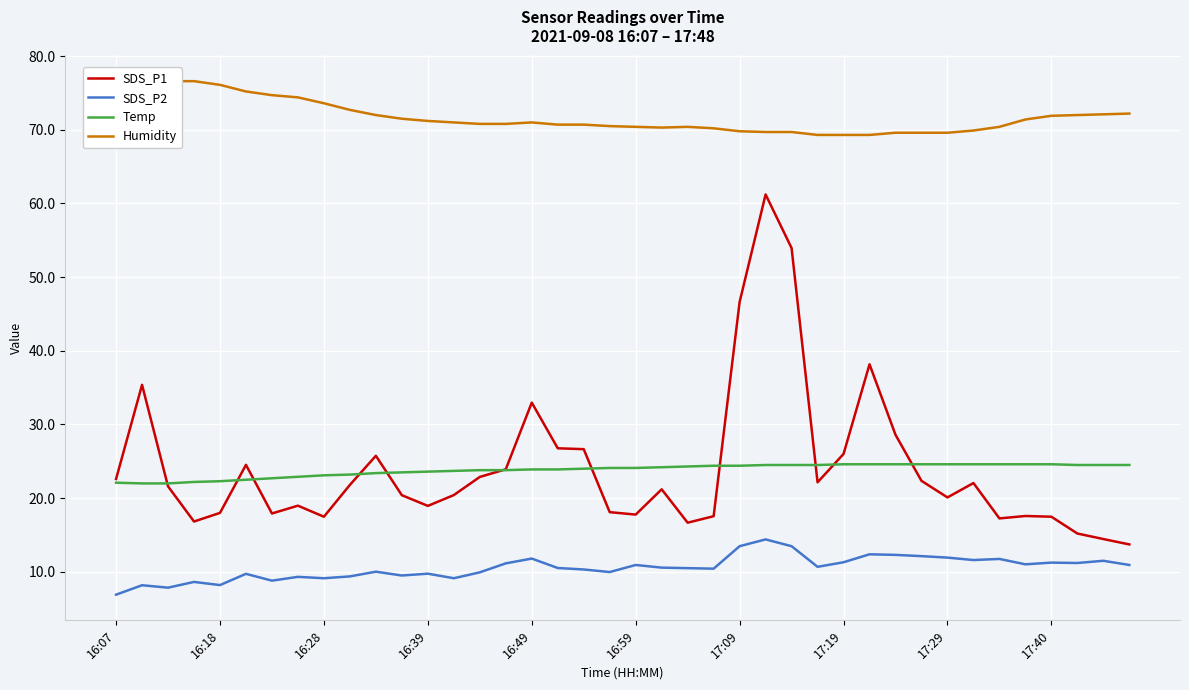

Reading right to left, transcribe all the data shown in this chart.

SDS_P1: 13.7	14.4	15.2	17.5	17.6	17.2	22.1	20.1	22.4	28.6	38.2	26.0	22.1	54.0	61.2	46.6	17.6	16.7	21.2	17.8	18.1	26.6	26.8	33.0	23.9	22.9	20.4	18.9	20.4	25.8	21.8	17.5	19.0	17.9	24.5	18.0	16.8	21.6	35.4	22.6
SDS_P2: 10.9	11.5	11.2	11.2	11.0	11.8	11.6	11.9	12.1	12.3	12.4	11.3	10.7	13.5	14.4	13.5	10.4	10.5	10.6	10.9	10.0	10.3	10.5	11.8	11.2	9.9	9.1	9.8	9.5	10.0	9.4	9.1	9.3	8.8	9.7	8.2	8.6	7.8	8.2	6.9
Temp: 24.5	24.5	24.5	24.6	24.6	24.6	24.6	24.6	24.6	24.6	24.6	24.6	24.5	24.5	24.5	24.4	24.4	24.3	24.2	24.1	24.1	24.0	23.9	23.9	23.8	23.8	23.7	23.6	23.5	23.4	23.2	23.1	22.9	22.7	22.5	22.3	22.2	22.0	22.0	22.1
Humidity: 72.2	72.1	72.0	71.9	71.4	70.4	69.9	69.6	69.6	69.6	69.3	69.3	69.3	69.7	69.7	69.8	70.2	70.4	70.3	70.4	70.5	70.7	70.7	71.0	70.8	70.8	71.0	71.2	71.5	72.0	72.7	73.6	74.4	74.7	75.2	76.1	76.6	76.6	76.1	74.8